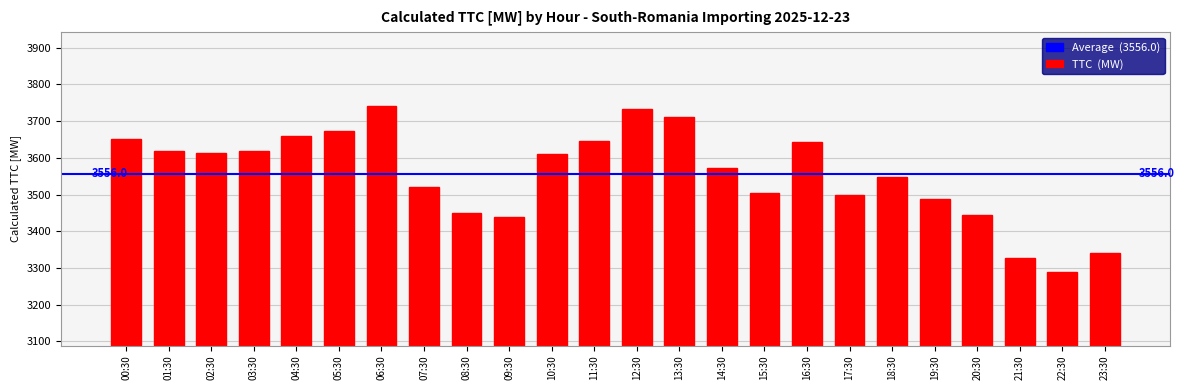

What is the ratio of the value at 19:30 to the value at 14:30?

1.0